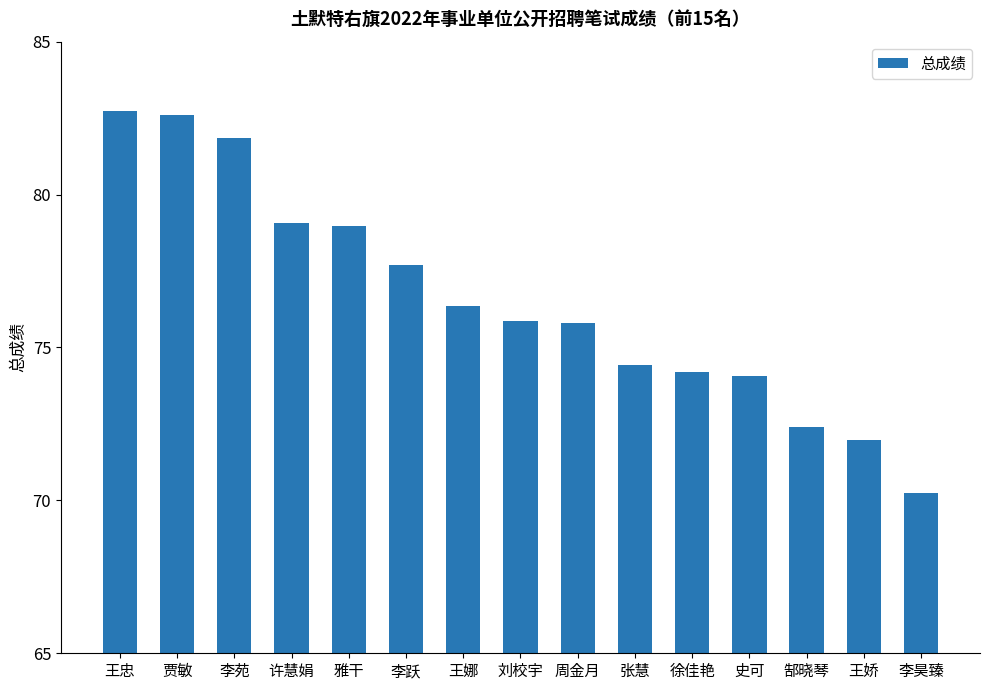

What is the change in value from 李苑 to 徐佳艳?

-7.6